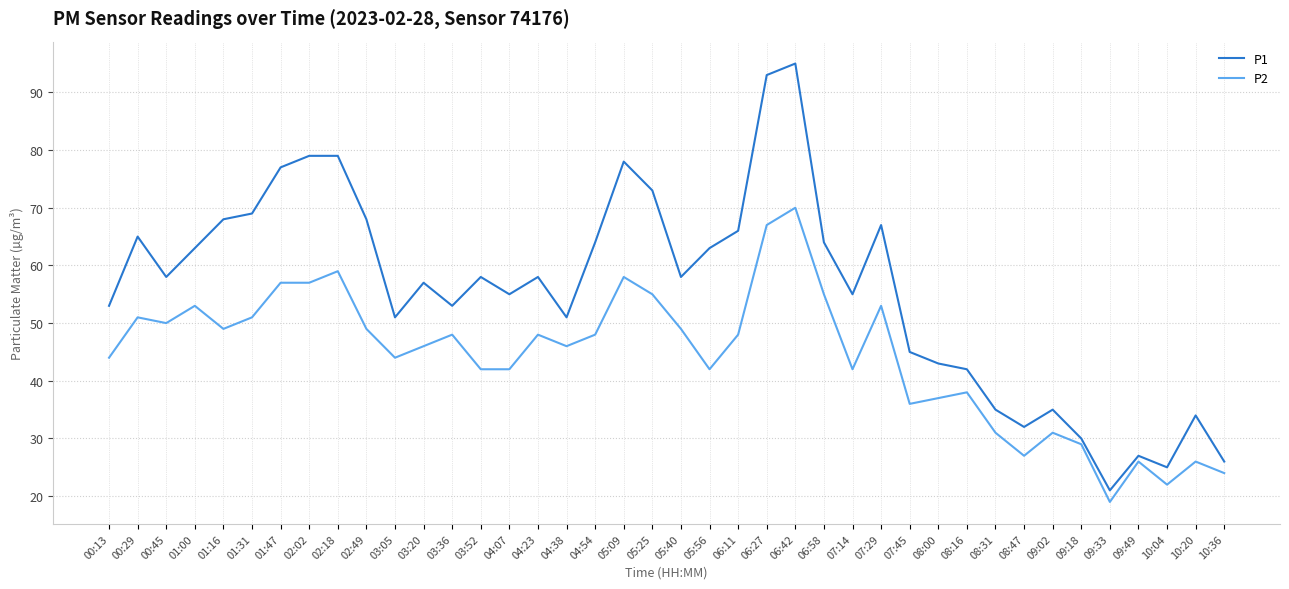

What is the smallest value displayed?

19